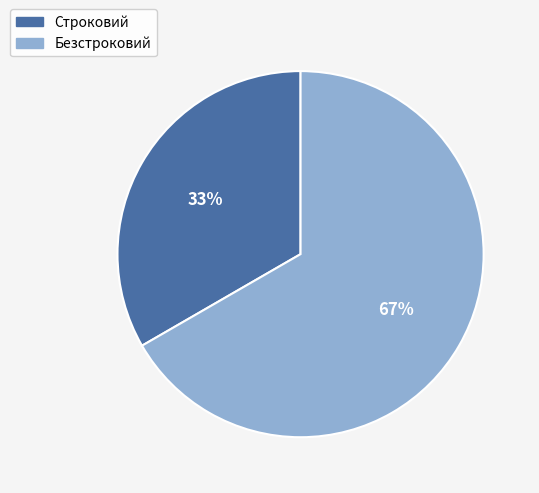

Combined, do Безстроковий and Строковий account for over 50%?

Yes